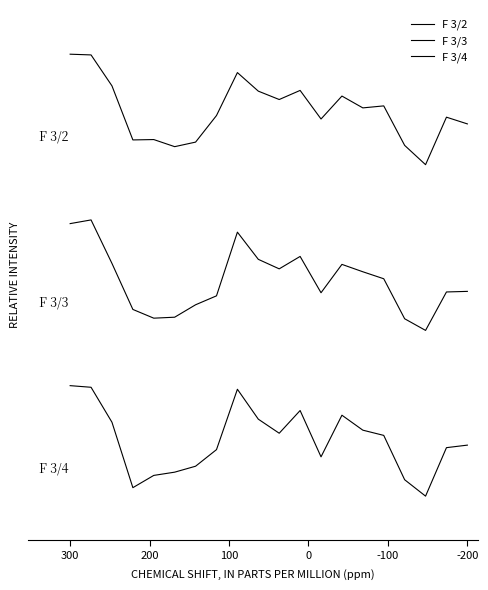

At which label does F 3/2 first exceed 702?

300